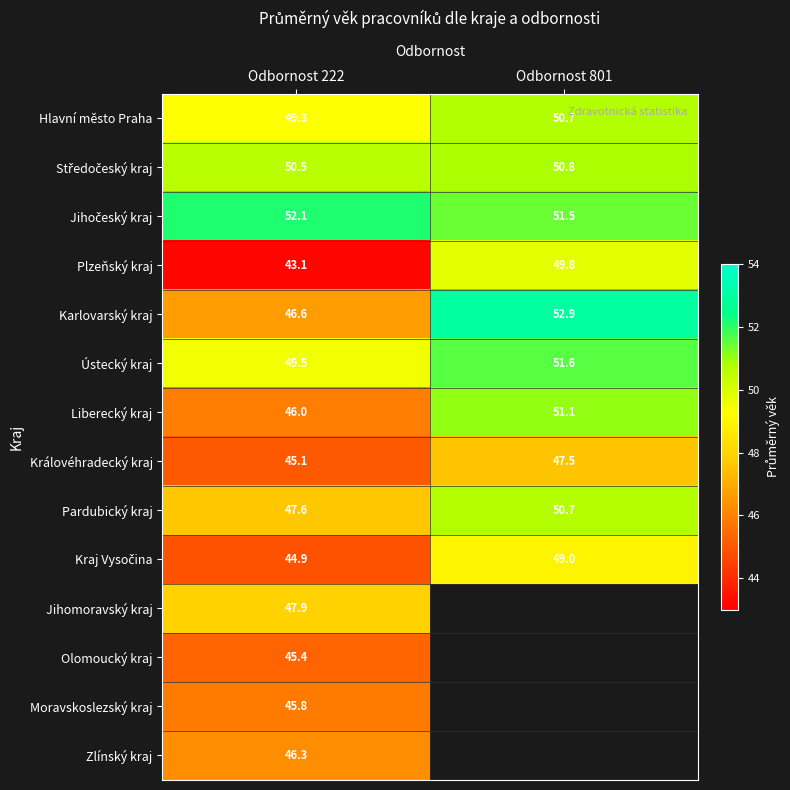

Is the value of Pardubický kraj at Odbornost 801 greater than the value of Liberecký kraj at Odbornost 801?

No